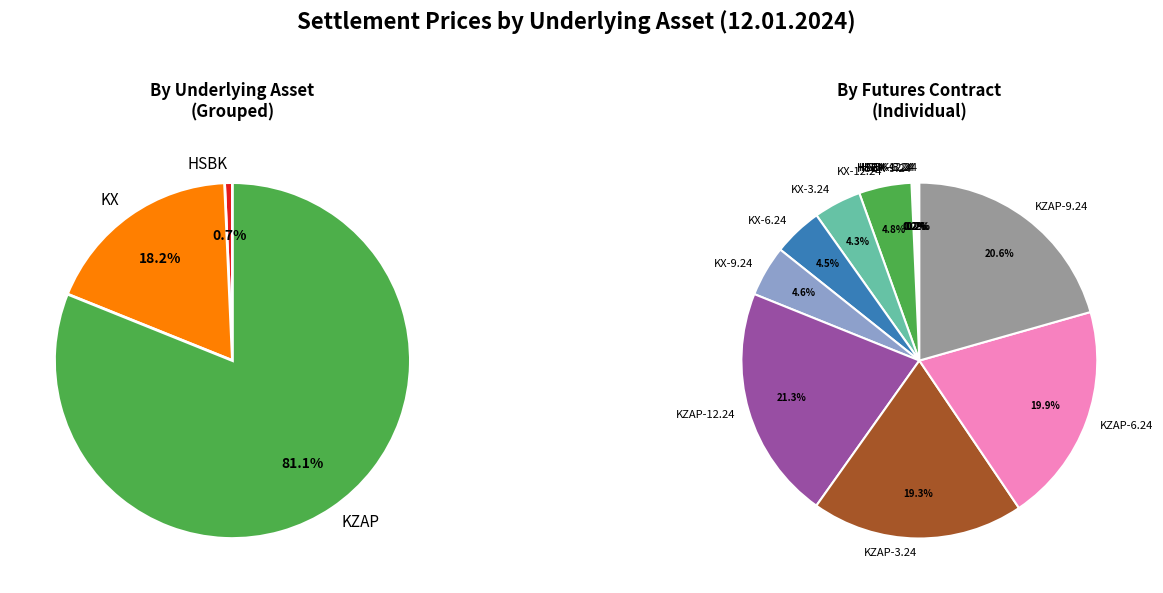

Which has a higher value, KZAP-3.24 or KX-6.24?

KZAP-3.24